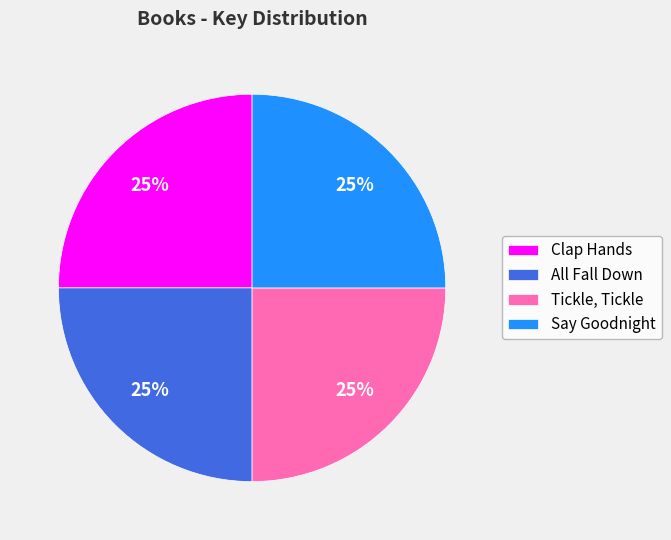

Is there any slice that represents more than half of the pie?

No